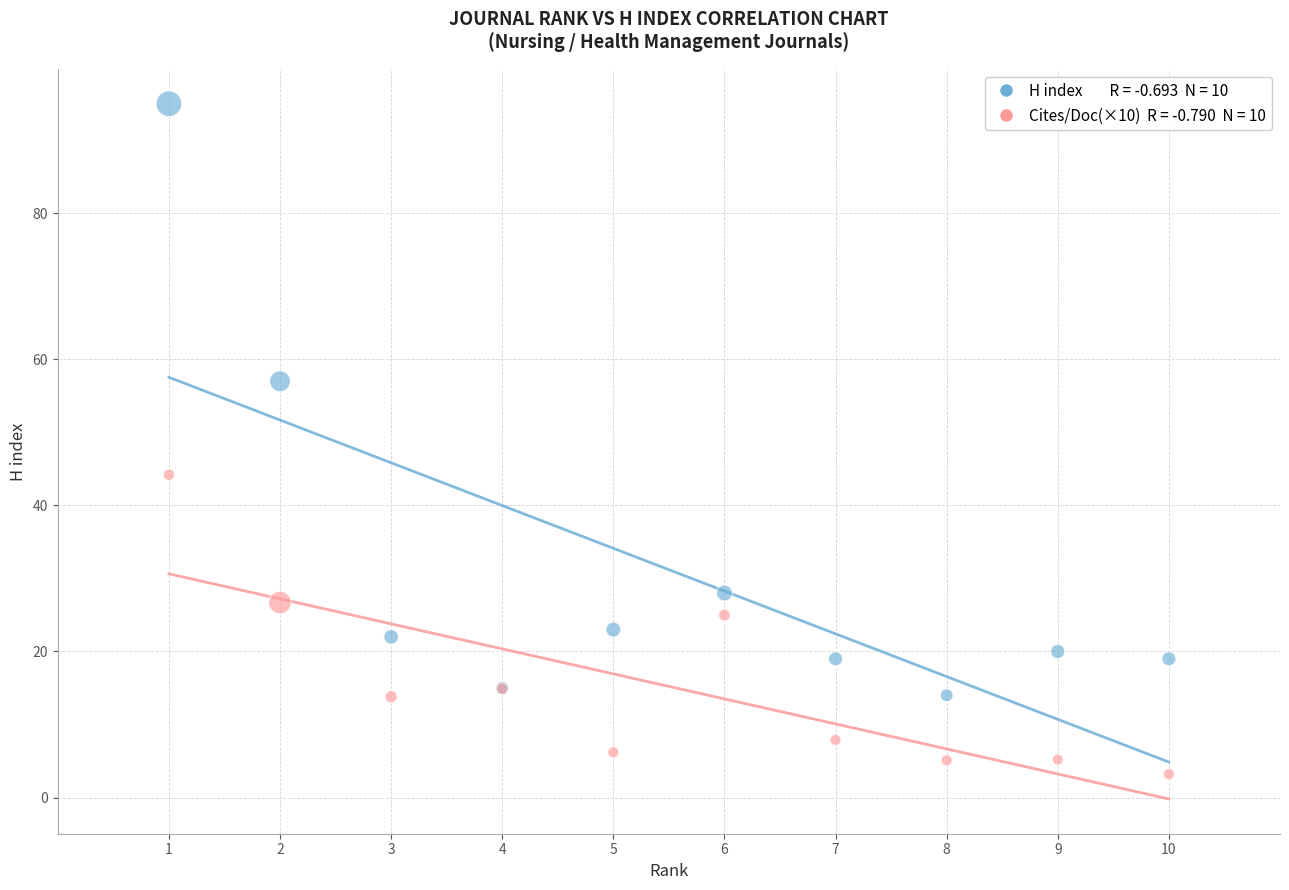

Across all series, what Y value is closest to 49?

44.2